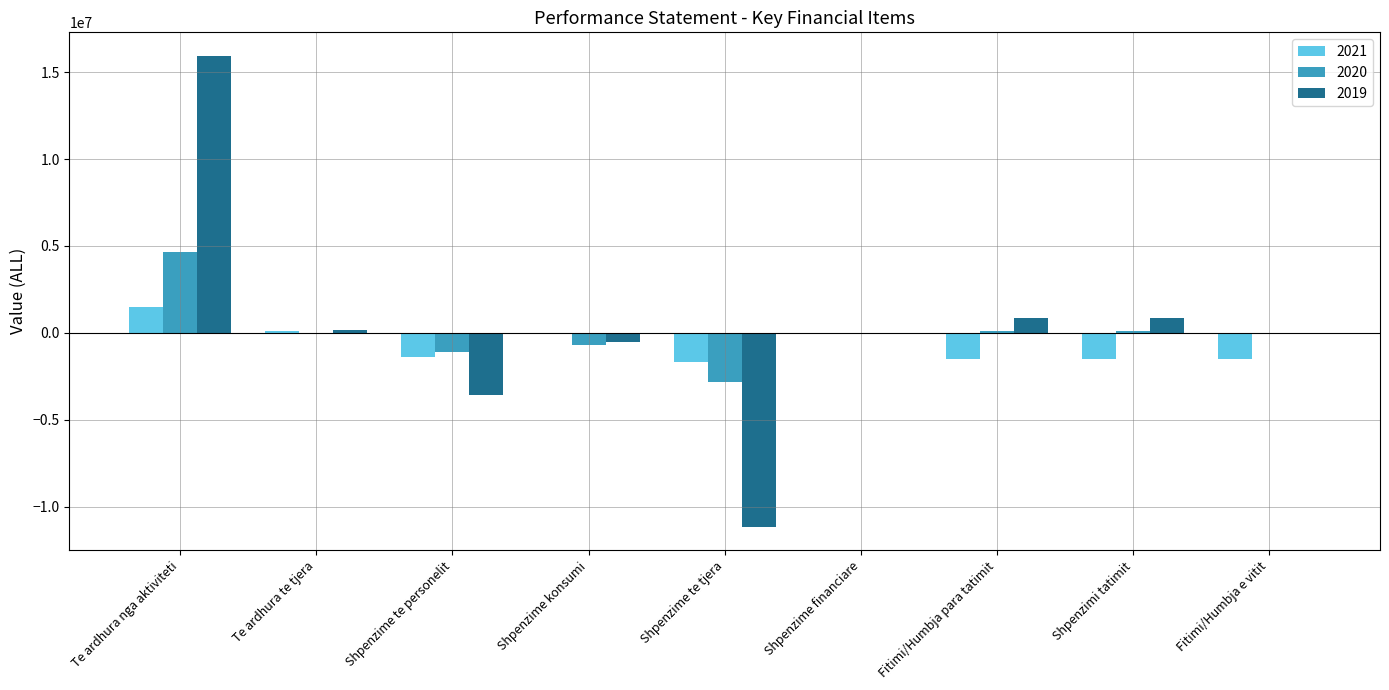

At which category does the chart reach its peak across all series?

Te ardhura nga aktiviteti